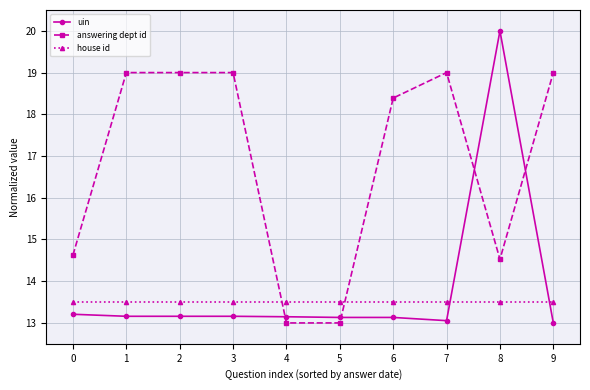

The uin series shows 13.1 at 5. True or false?

True